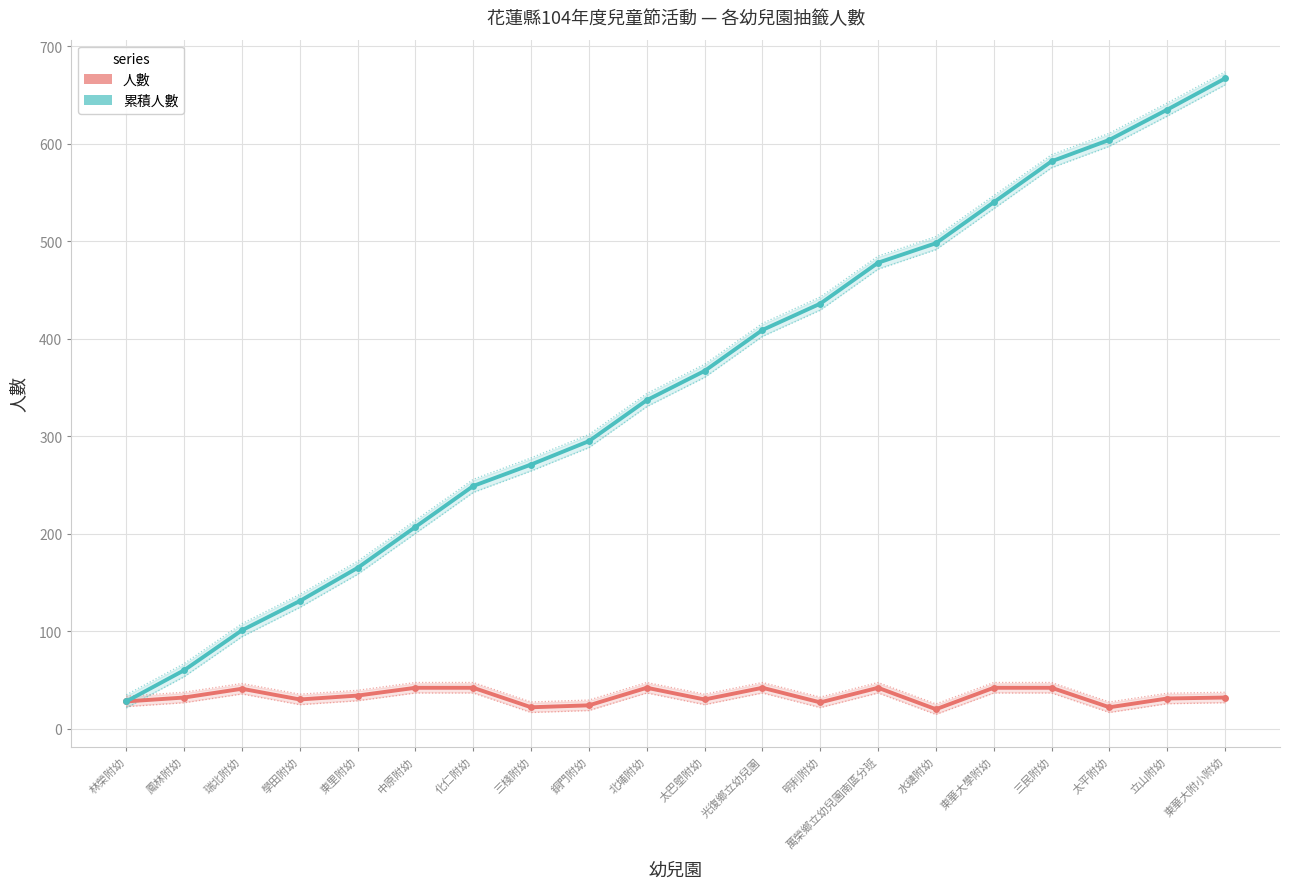

What is the maximum value shown in the chart?

667